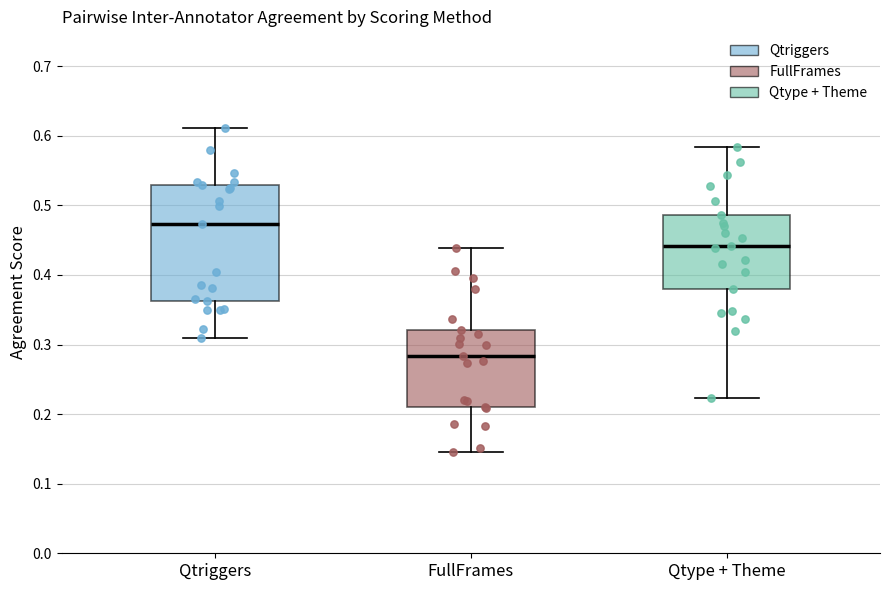

Which box's median line is the lowest?

FullFrames